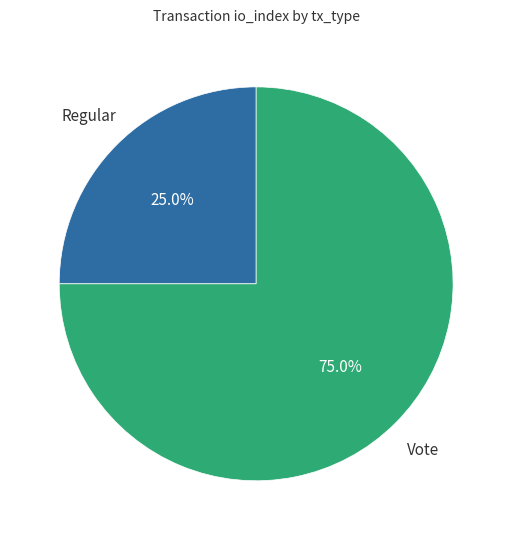

How many segments does this pie chart have?

2